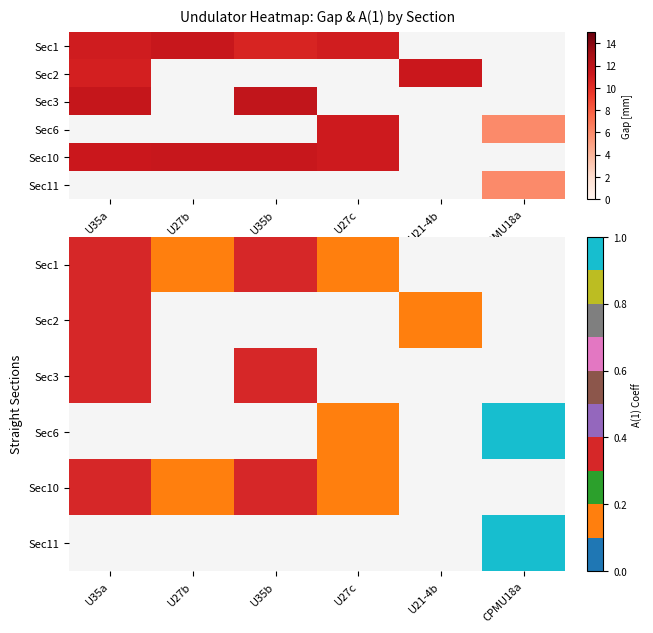

What is the difference between the maximum and minimum values in the Sec1 series?

0.1